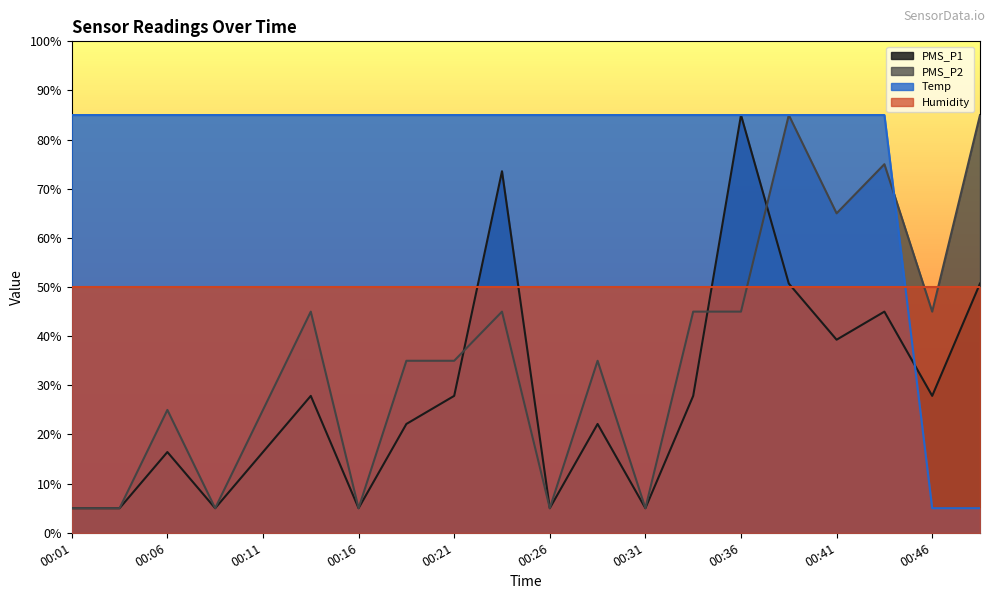

Which series has the largest total across all categories?

Temp